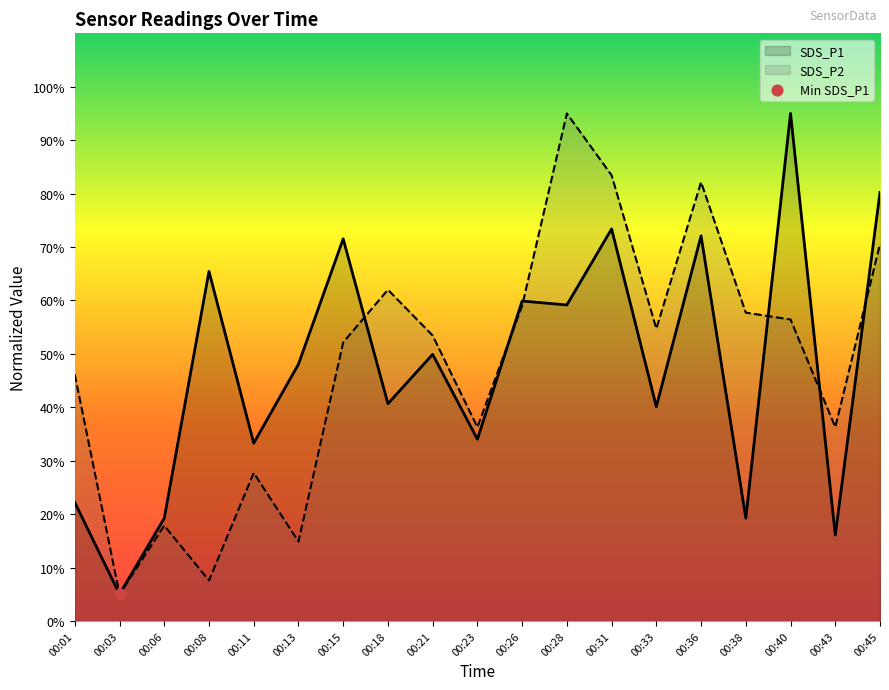

What is the total value across all series at 00:43?

52.4